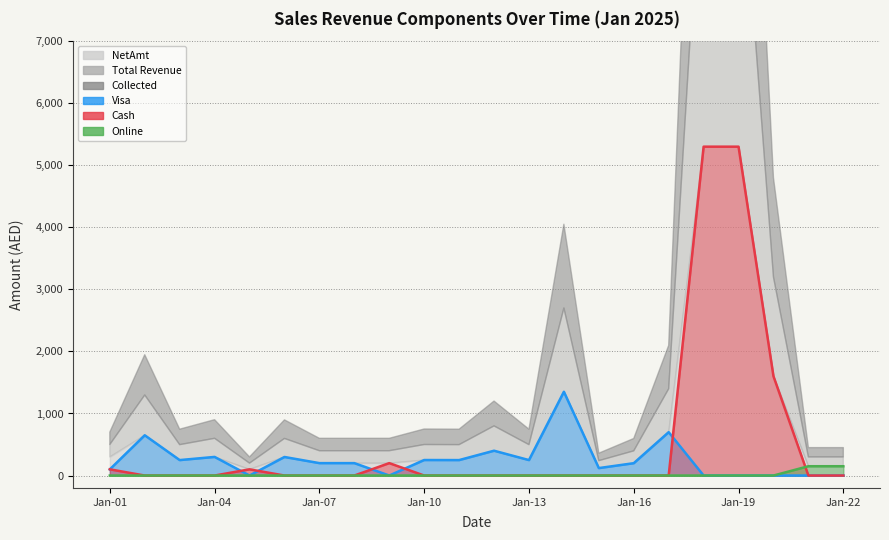

Is it true that Online equals -85 at Jan-13?

False